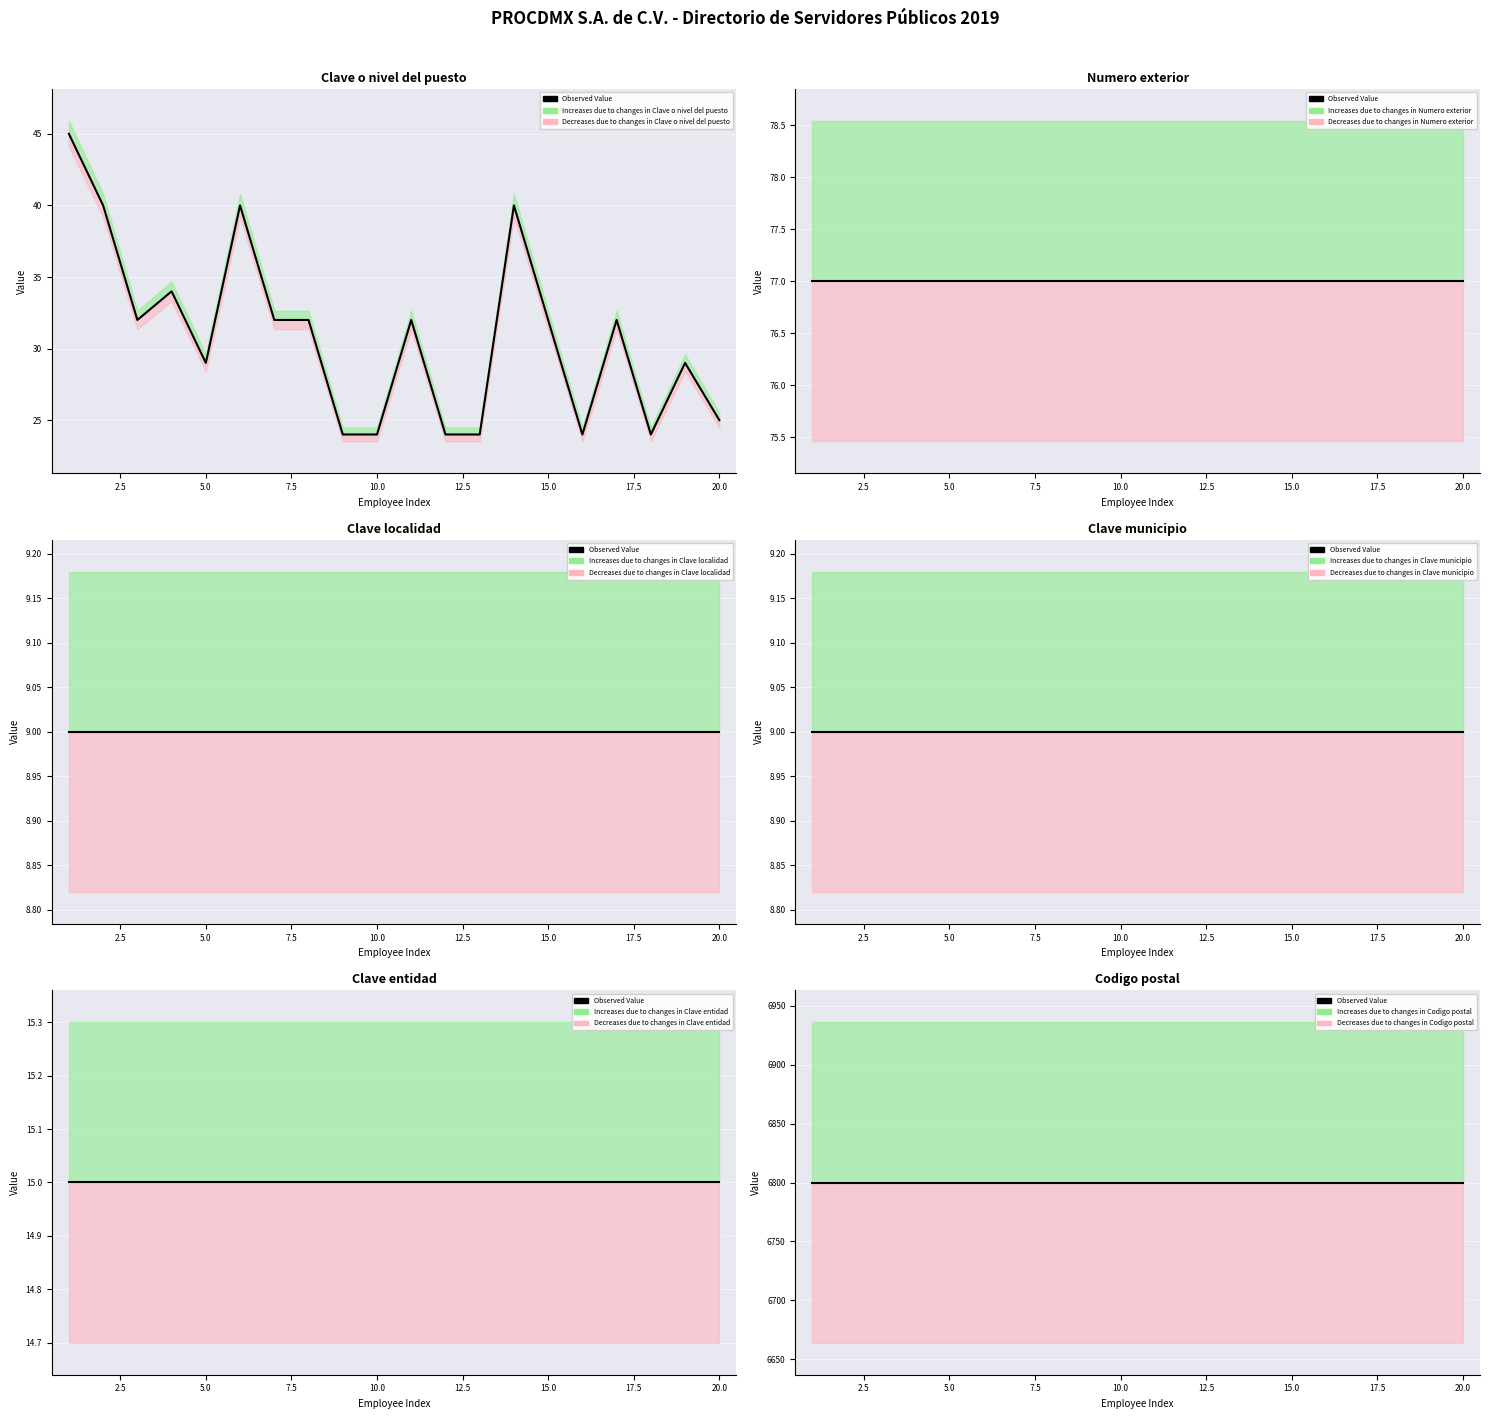

True or false: Numero exterior and Codigo postal intersect in this chart.

False